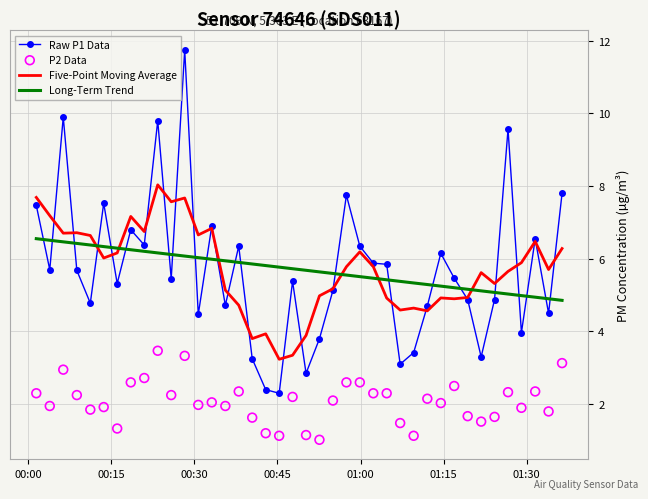

What is the maximum value for Raw P1 Data?

11.8